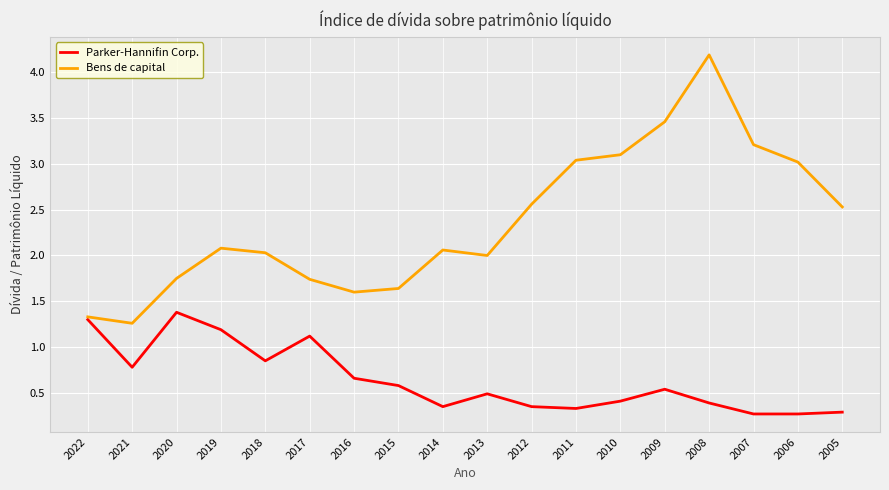

What is the lowest value of the Bens de capital series?

1.3